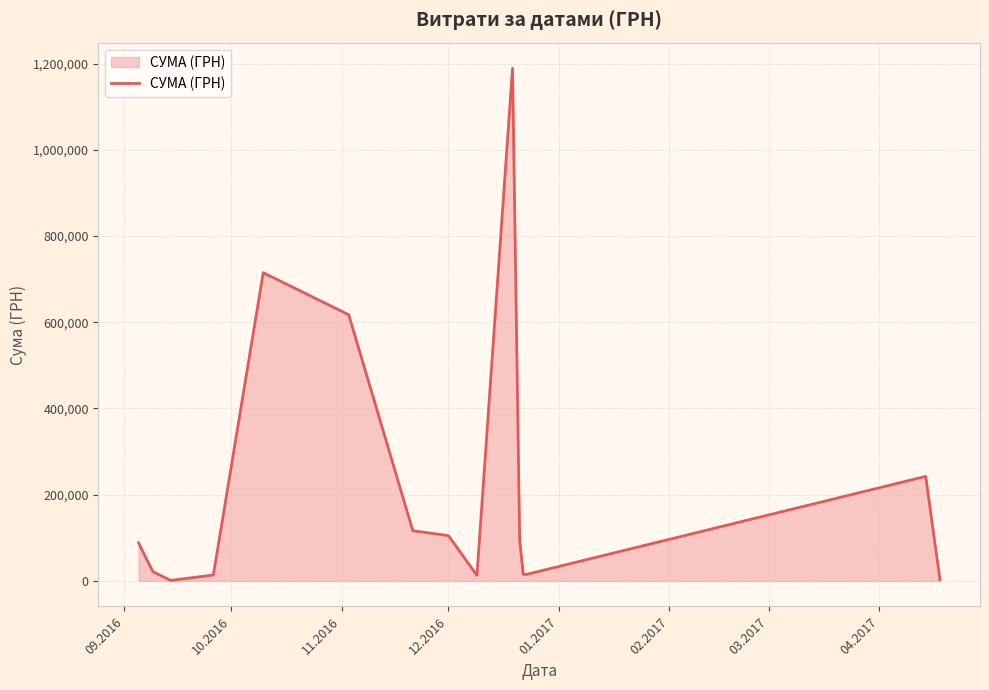

What is the difference between the maximum and minimum values?

1188250.0